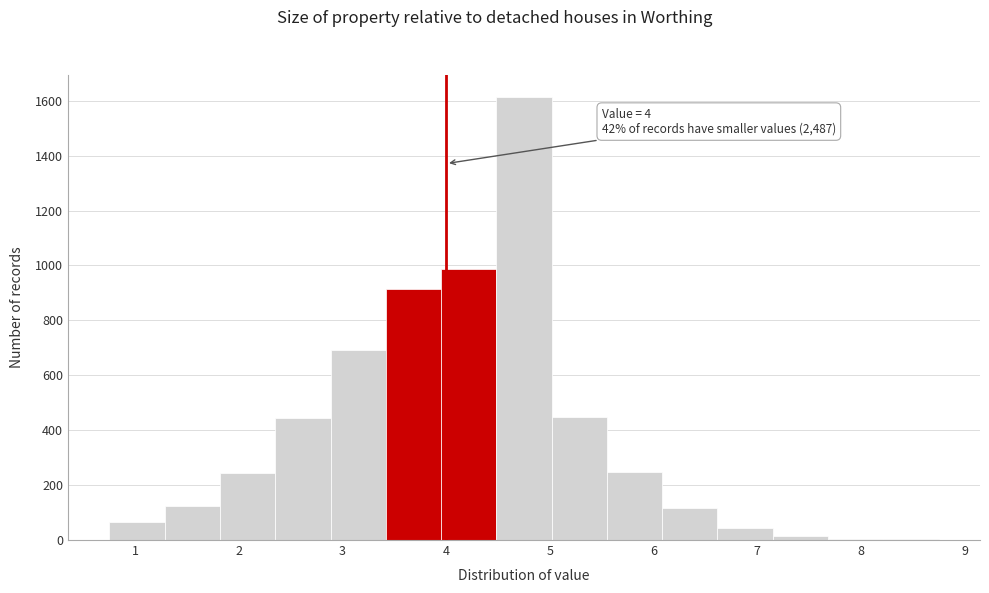

Which range on the x-axis has the tallest bar?

4.5 to 5.0